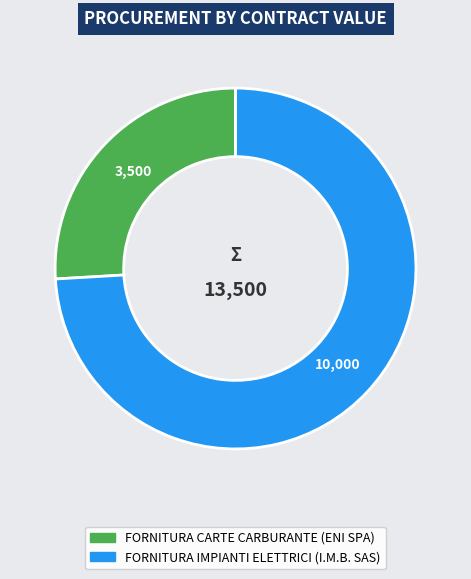

Is the sum of FORNITURA CARTE CARBURANTE (ENI SPA) and FORNITURA IMPIANTI ELETTRICI (I.M.B. SAS) greater than half?

Yes